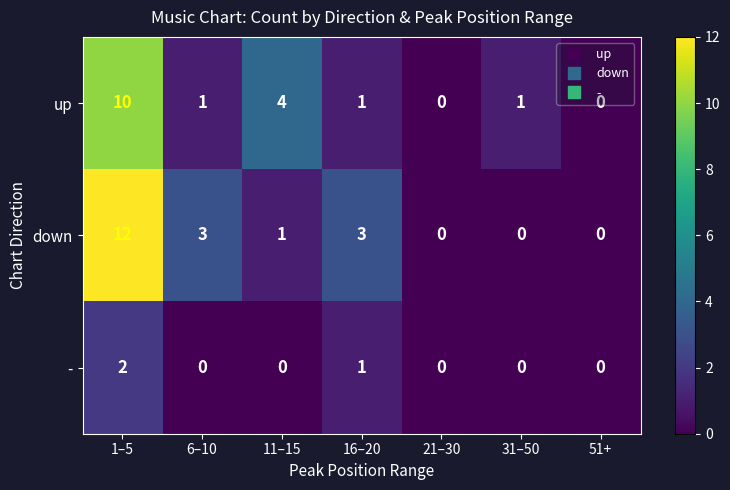

What is the difference between the maximum and second lowest values in the down series?

12